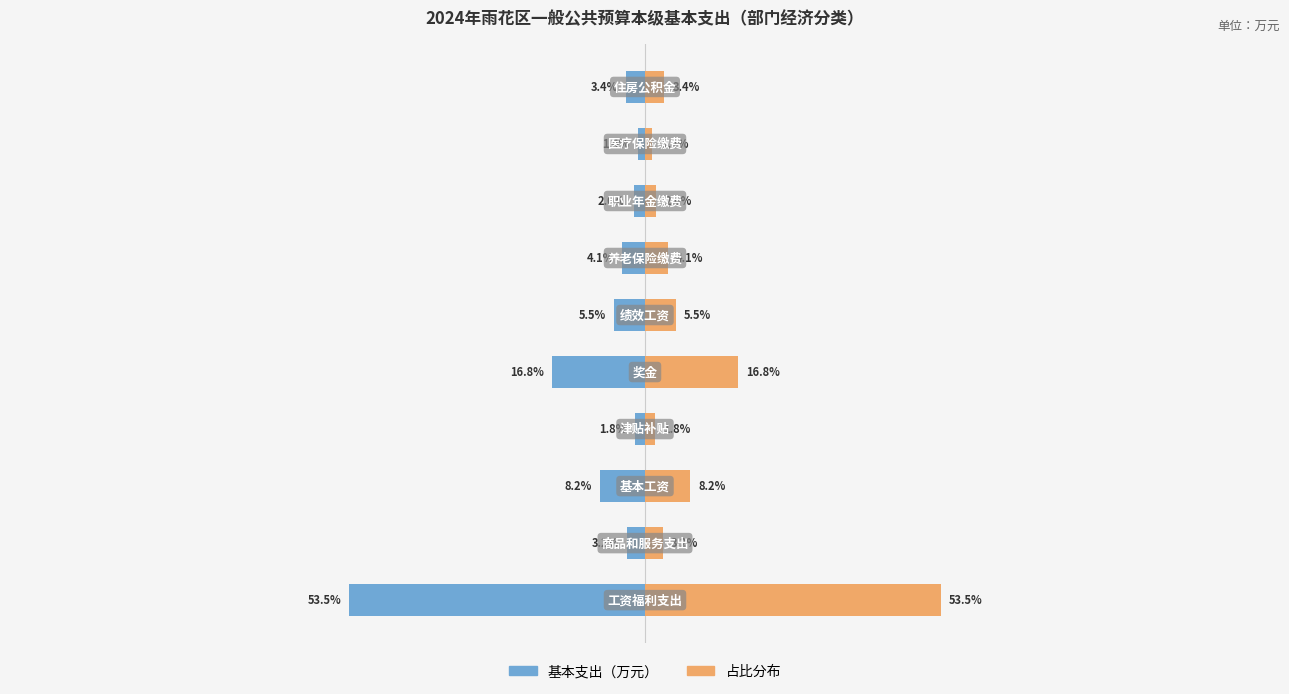

What is the sum of all 基本支出占比 values?

100.0